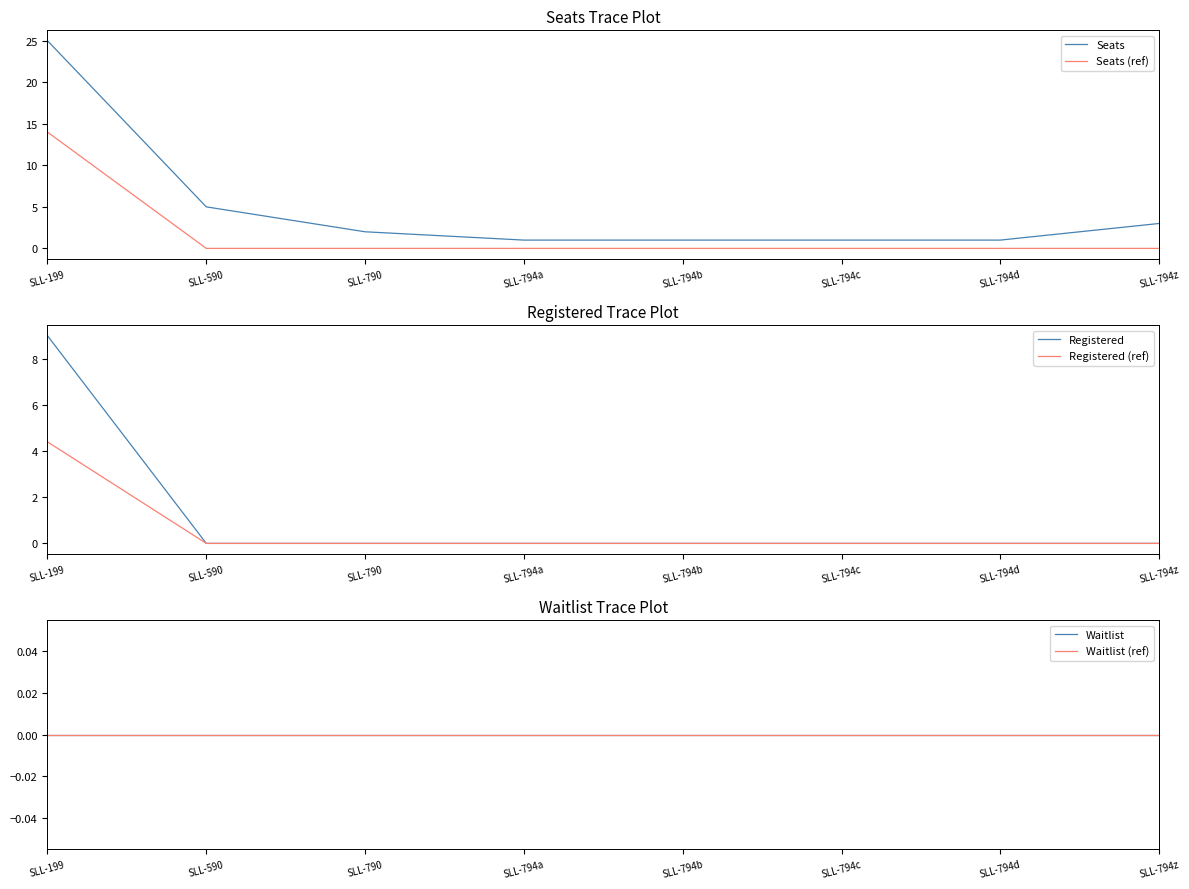

Which category has the highest value in the Seats series?

SLL-199